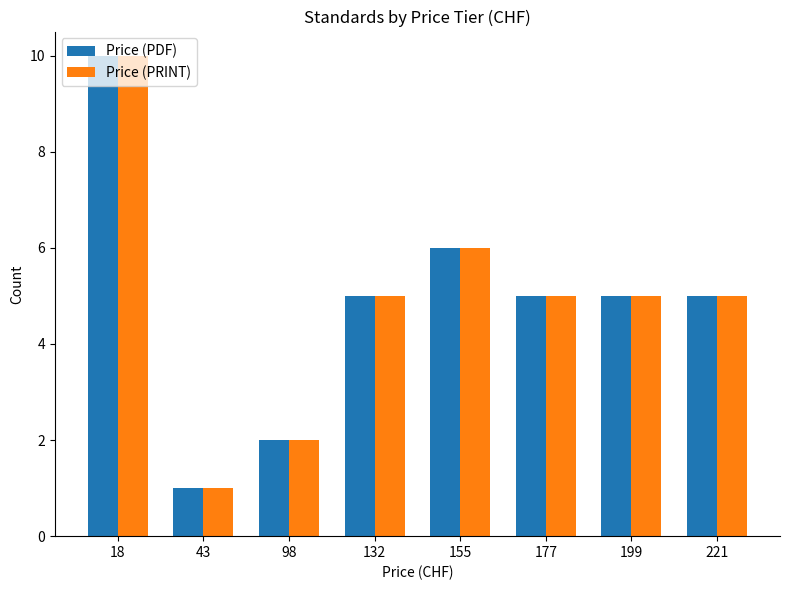

How many Price (PDF) values are between 5 and 6?

5